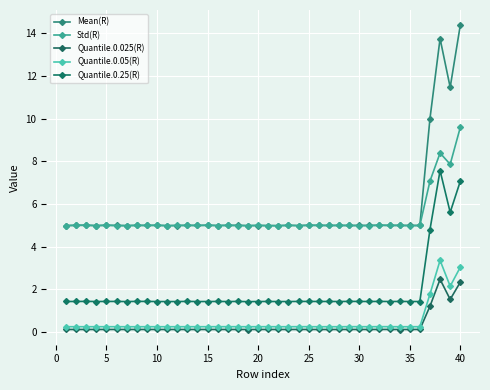

What is the average value of the Std(R) series?

5.3